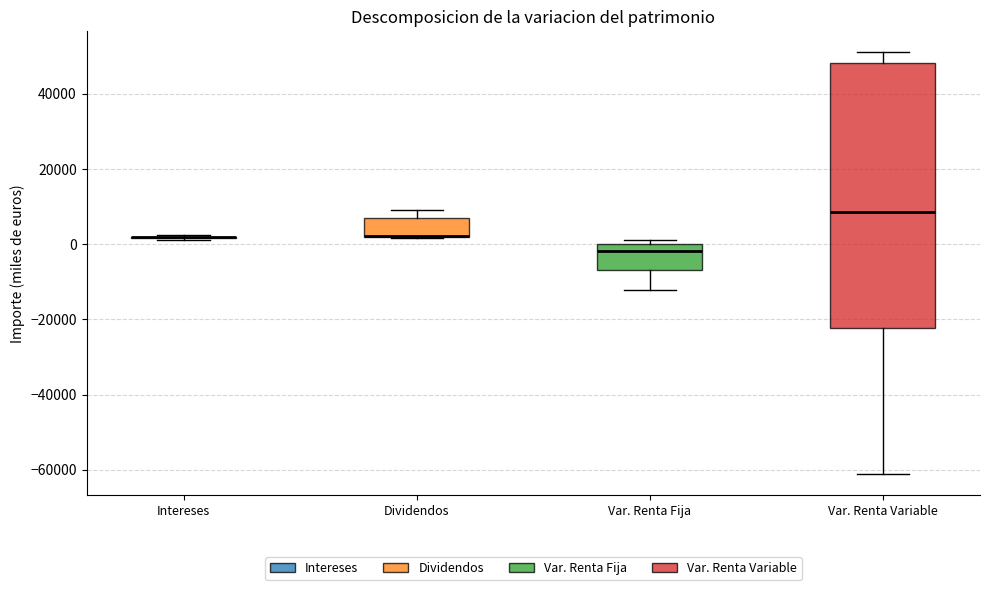

Reading left to right, read every box against the y-axis: the position of its median line, the range the box covers, and the ends of its whiskers. The values are not printed on the chart, so give them approximately, as read against the axis.

Intereses: box collapsed to a line at 2000, whiskers 2000 to 2000
Dividendos: median 2000 (drawn on the box's lower edge), box 2000 to 6000, whiskers 2000 to 8000
Var. Renta Fija: median -2000, box -6000 to 0, whiskers -12000 to 2000
Var. Renta Variable: median 8000, box -22000 to 48000, whiskers -62000 to 52000